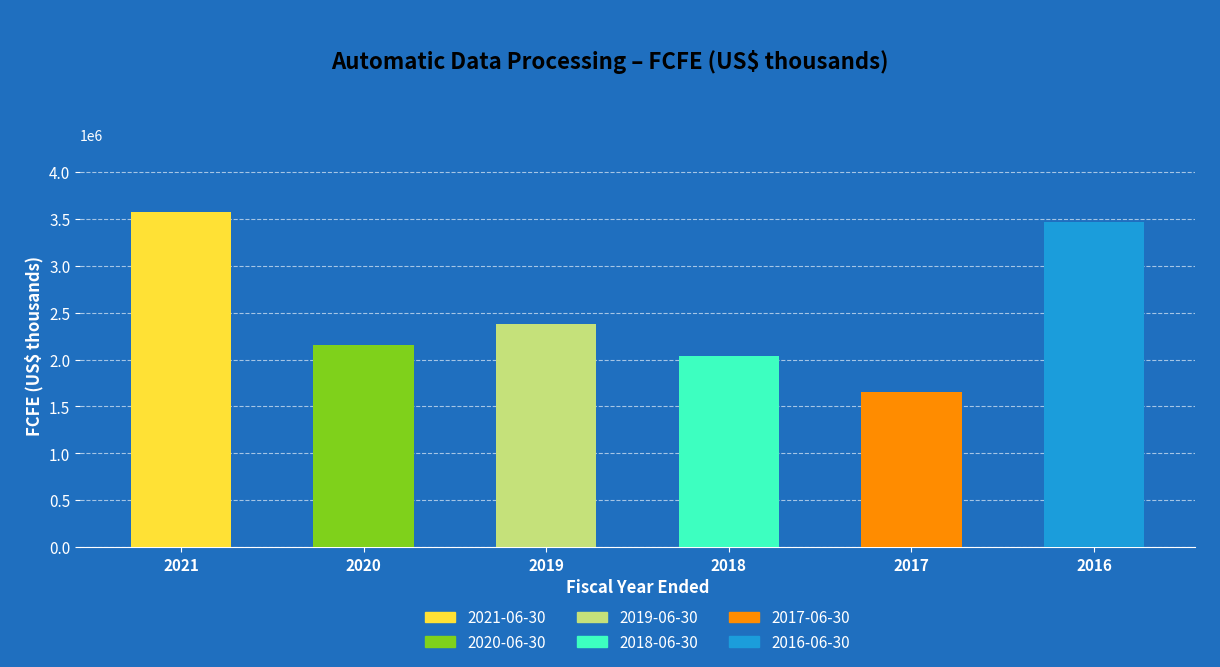

True or false: the data shows 2381700 at 2019.

True